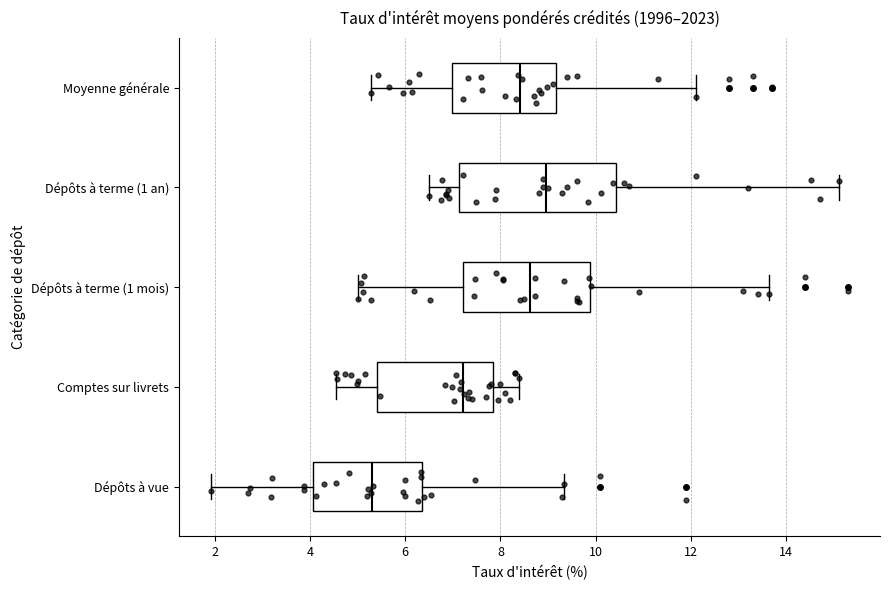

Where is the right edge of the box for Dépôts à terme (1 mois) on the x-axis? The values are not printed on the chart, so give them approximately, as read against the axis.

9.8